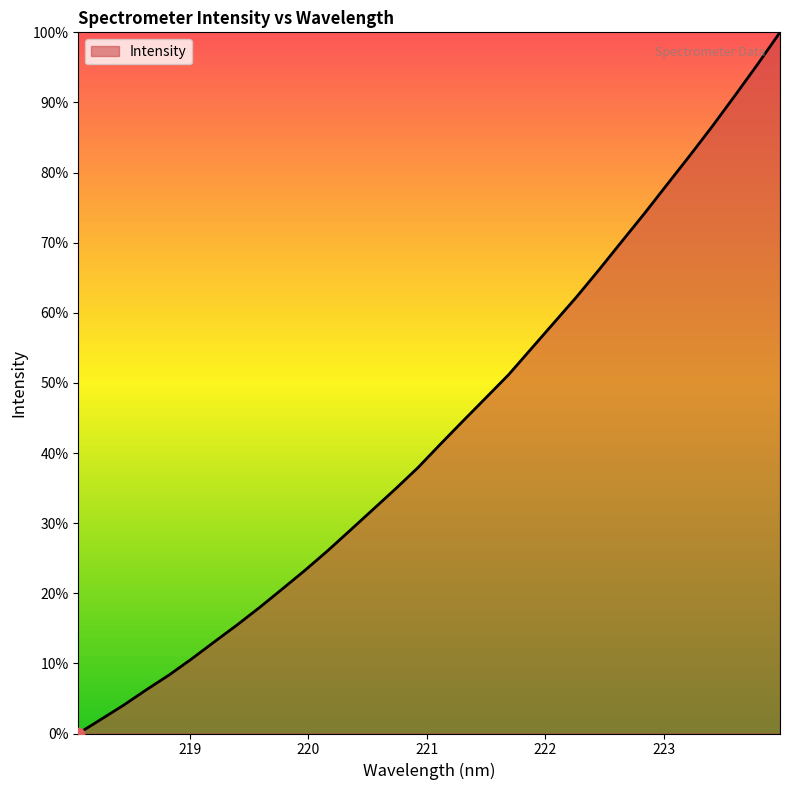

What is the maximum value shown in the chart?

100.0